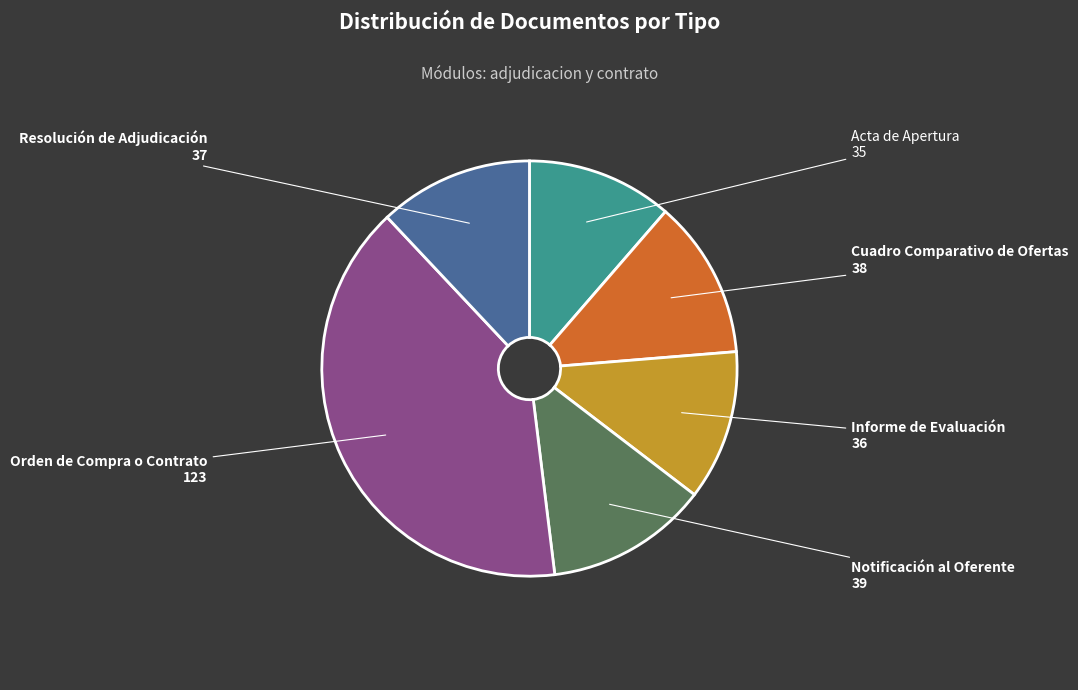

Is there a majority slice in this chart?

No